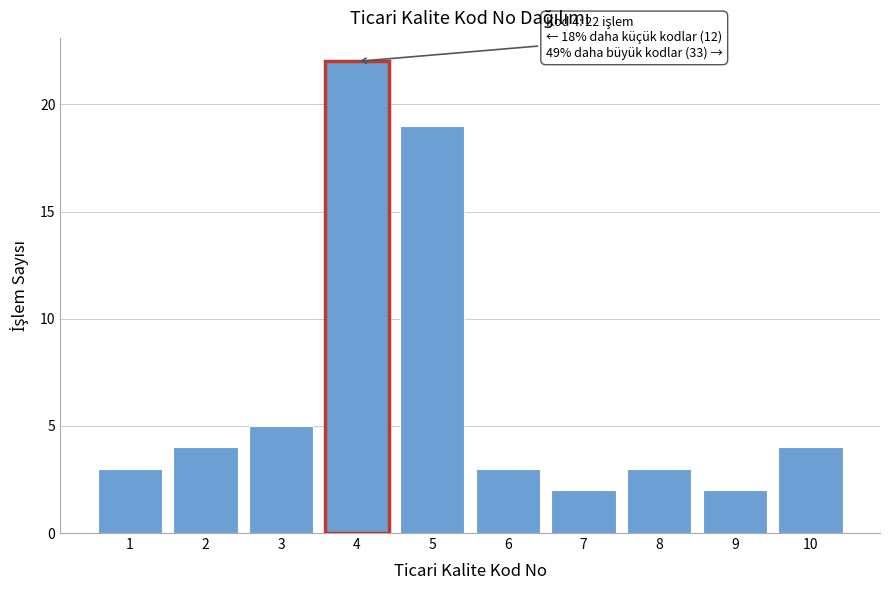

Reading left to right, transcribe all the data shown in this chart.

3	4	5	22	19	3	2	3	2	4